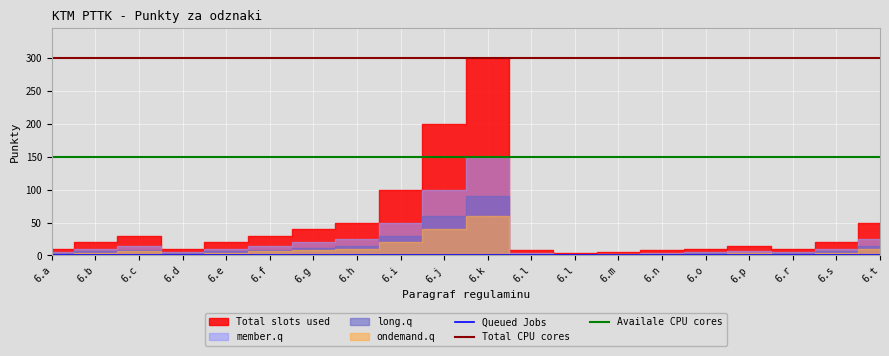

Is it true that ondemand.q equals 60 at 6.k?

True